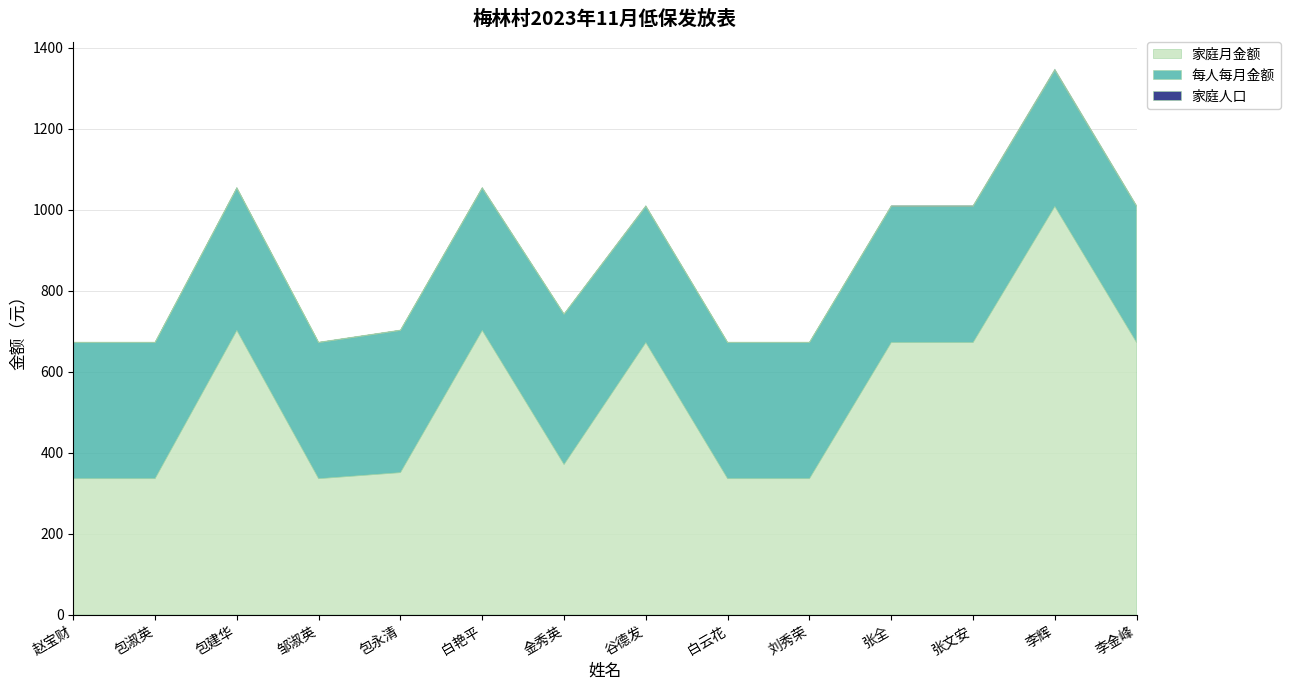

Reading right to left, what are all the values shown in this chart?

每人每月金额: 李金峰=336	李辉=336	张文安=336	张全=336	刘秀荣=336	白云花=336	谷德发=336	金秀英=371	白艳平=351	包永清=351	邹淑英=336	包建华=351	包淑英=336	赵宝财=336
家庭人口: 李金峰=2	李辉=3	张文安=2	张全=2	刘秀荣=1	白云花=1	谷德发=2	金秀英=1	白艳平=2	包永清=1	邹淑英=1	包建华=2	包淑英=1	赵宝财=1
家庭月金额: 李金峰=672	李辉=1008	张文安=672	张全=672	刘秀荣=336	白云花=336	谷德发=672	金秀英=371	白艳平=702	包永清=351	邹淑英=336	包建华=702	包淑英=336	赵宝财=336